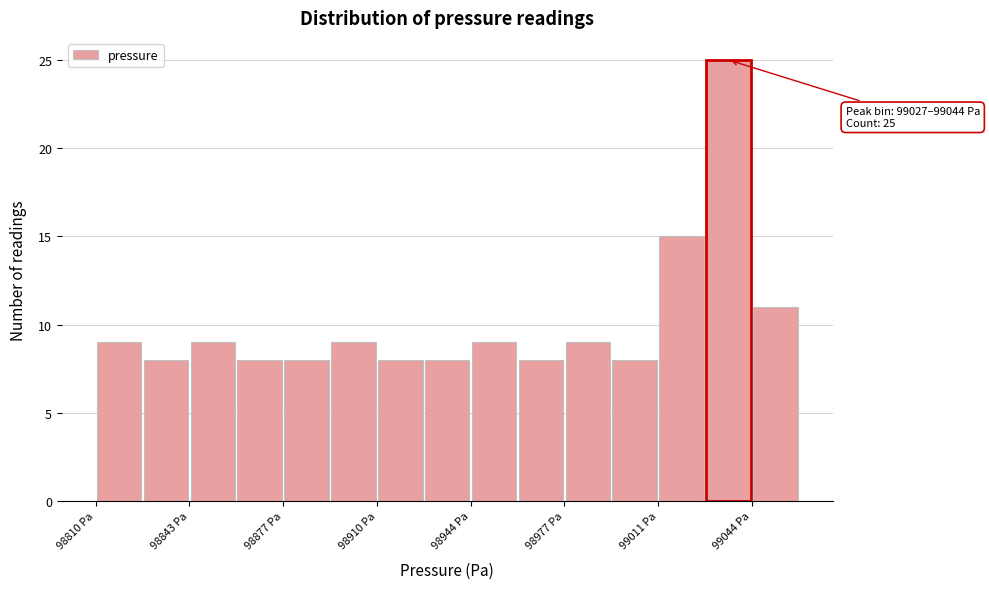

Read against the x-axis, roughly where is the centre of the tallest bar?

99035